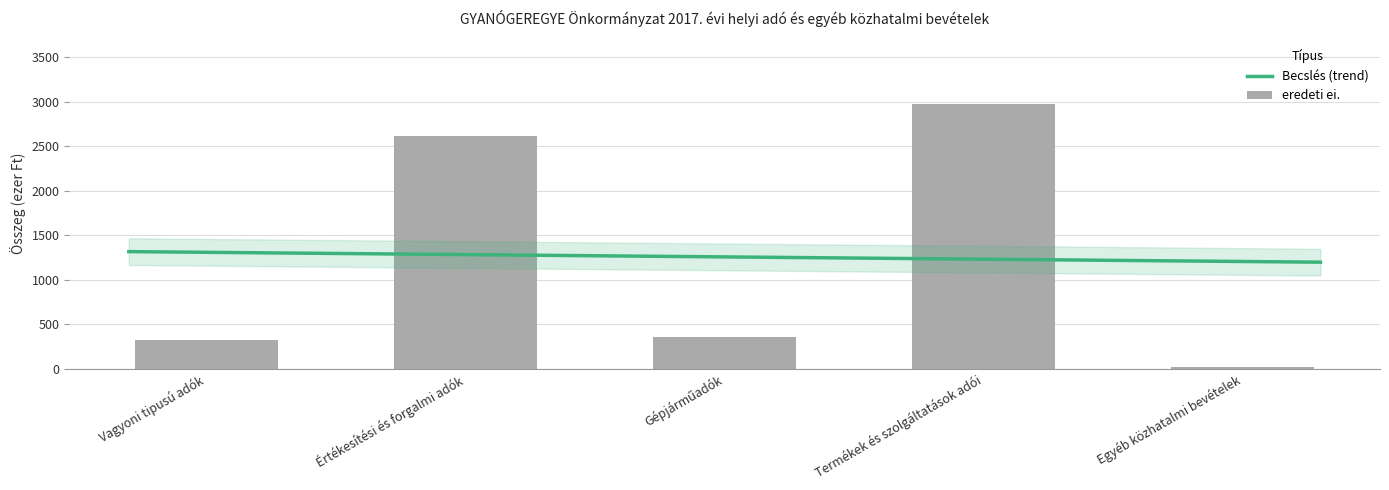

Where is the data nearest to the value 1491?

Értékesítési és forgalmi adók